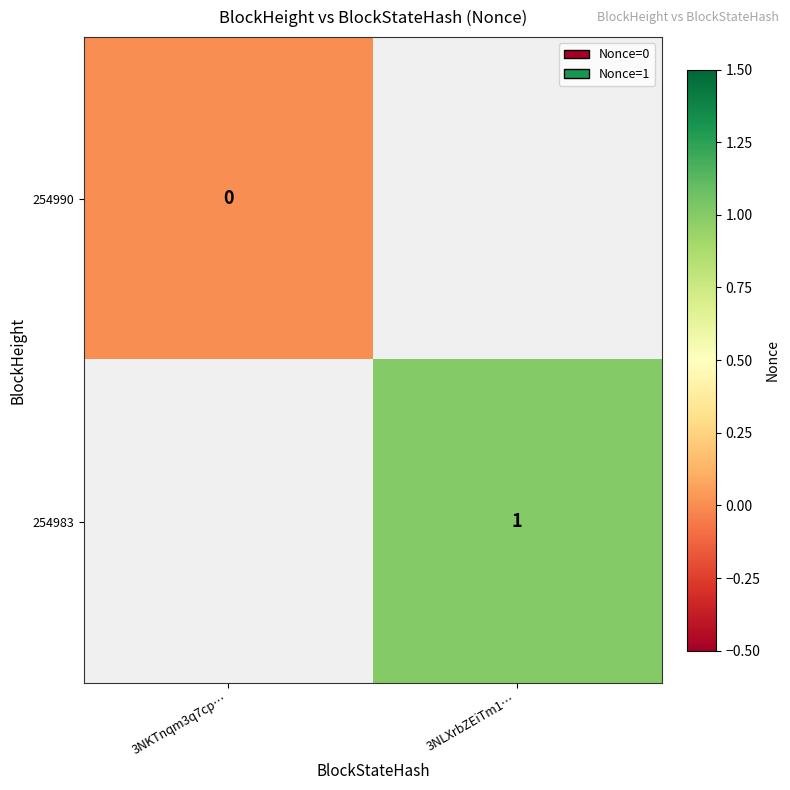

True or false: 254983 has a value of 1.6 at 3NLXrbZEiTm1….

False